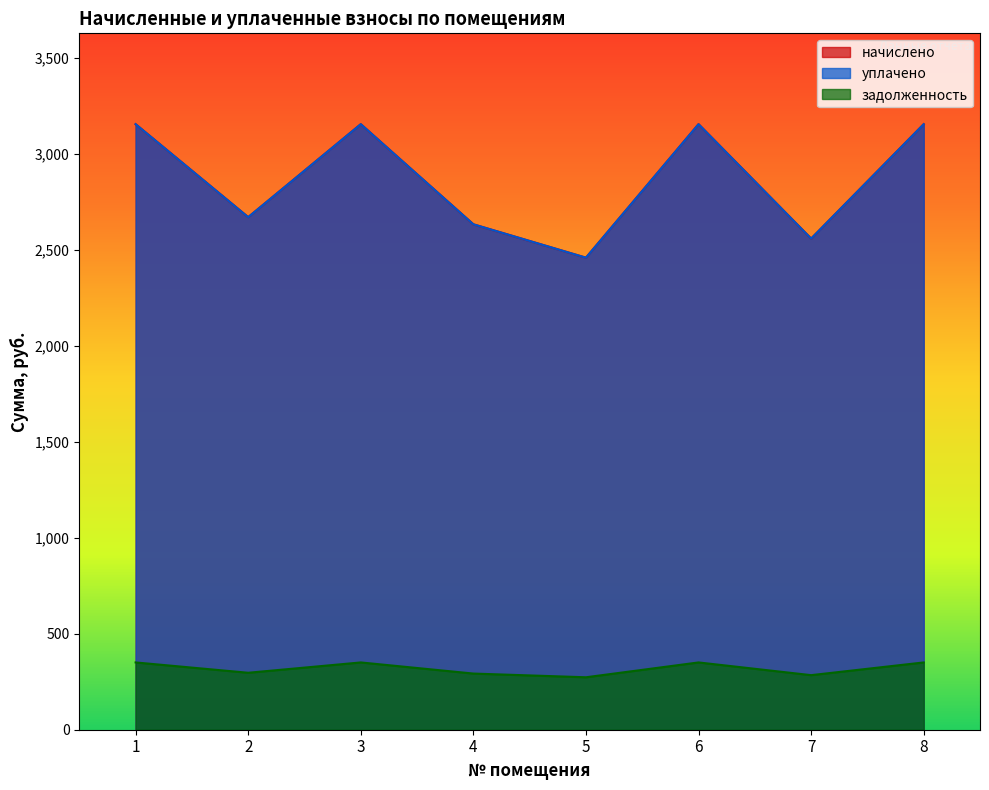

In уплачено, how many points are higher than both neighbors (excluding endpoints)?

2